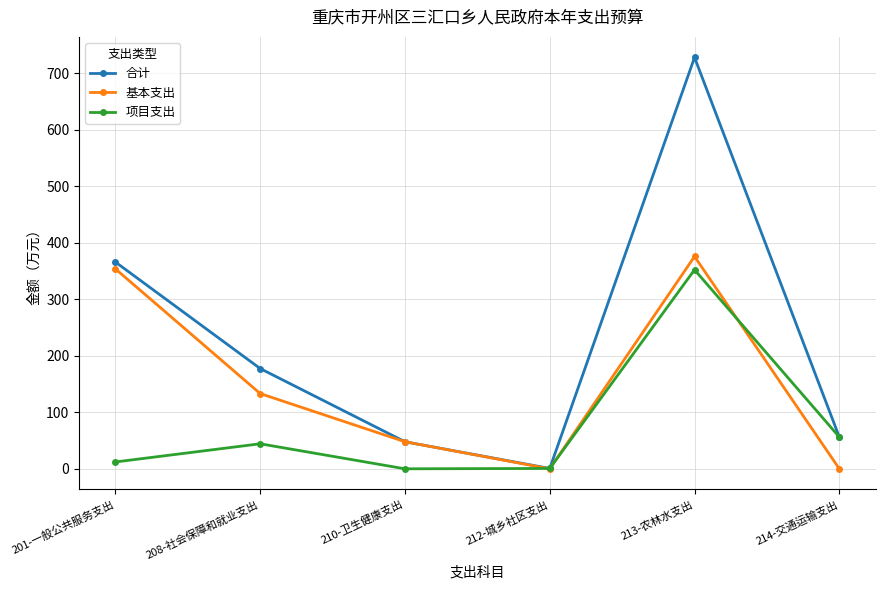

What is the maximum value shown in the chart?

727.8